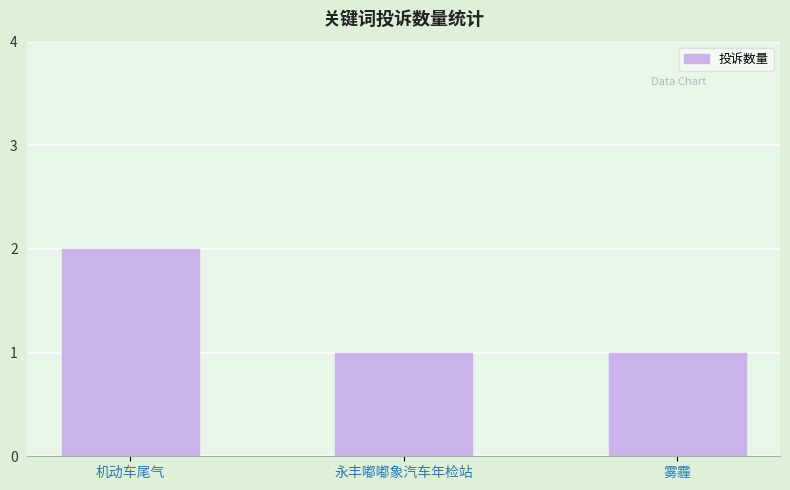

The value at 雾霾 is 1. True or false?

True